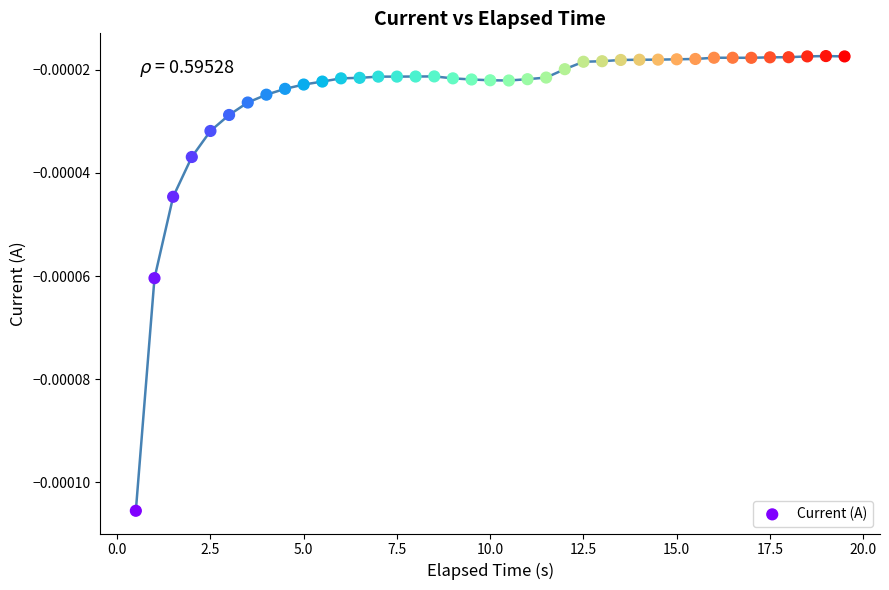

What is the range of X values (max minus min)?

19.0